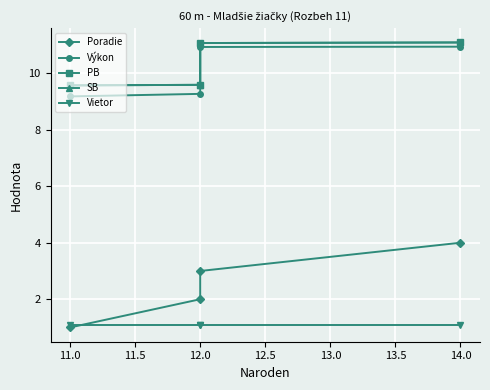

True or false: SB and Poradie intersect in this chart.

False